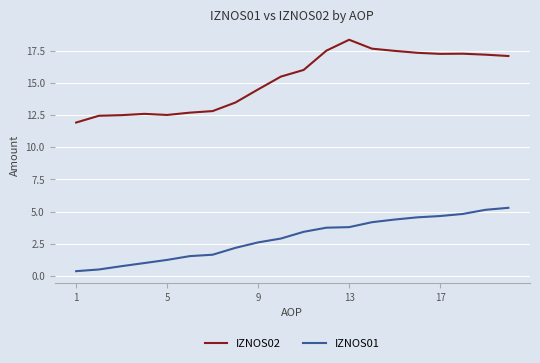

What is the highest value of the IZNOS02 series?

18.4